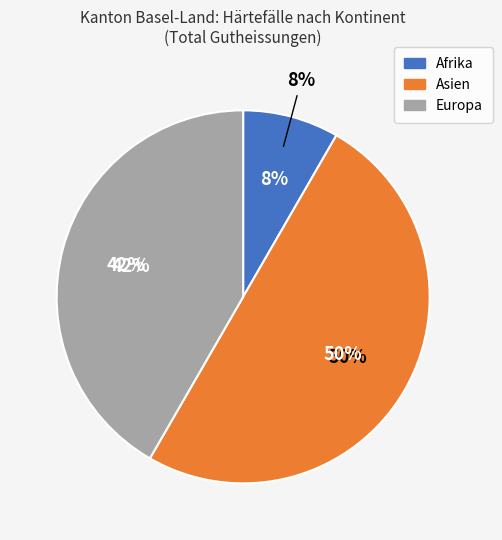

To the nearest percent, what percentage of the pie is Europa?

42%